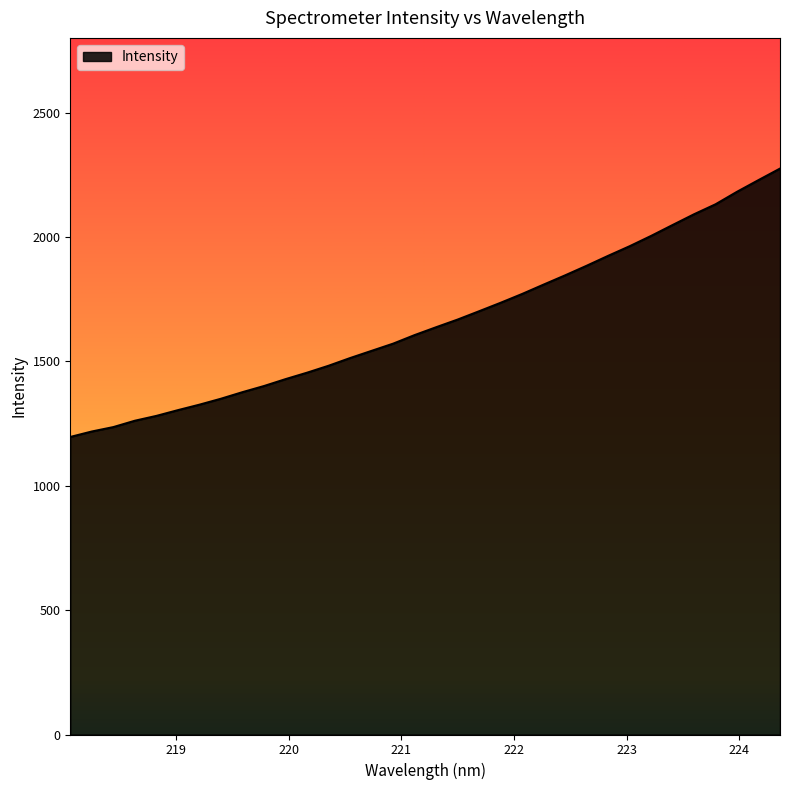

What is the difference between the maximum and minimum values?

1078.7